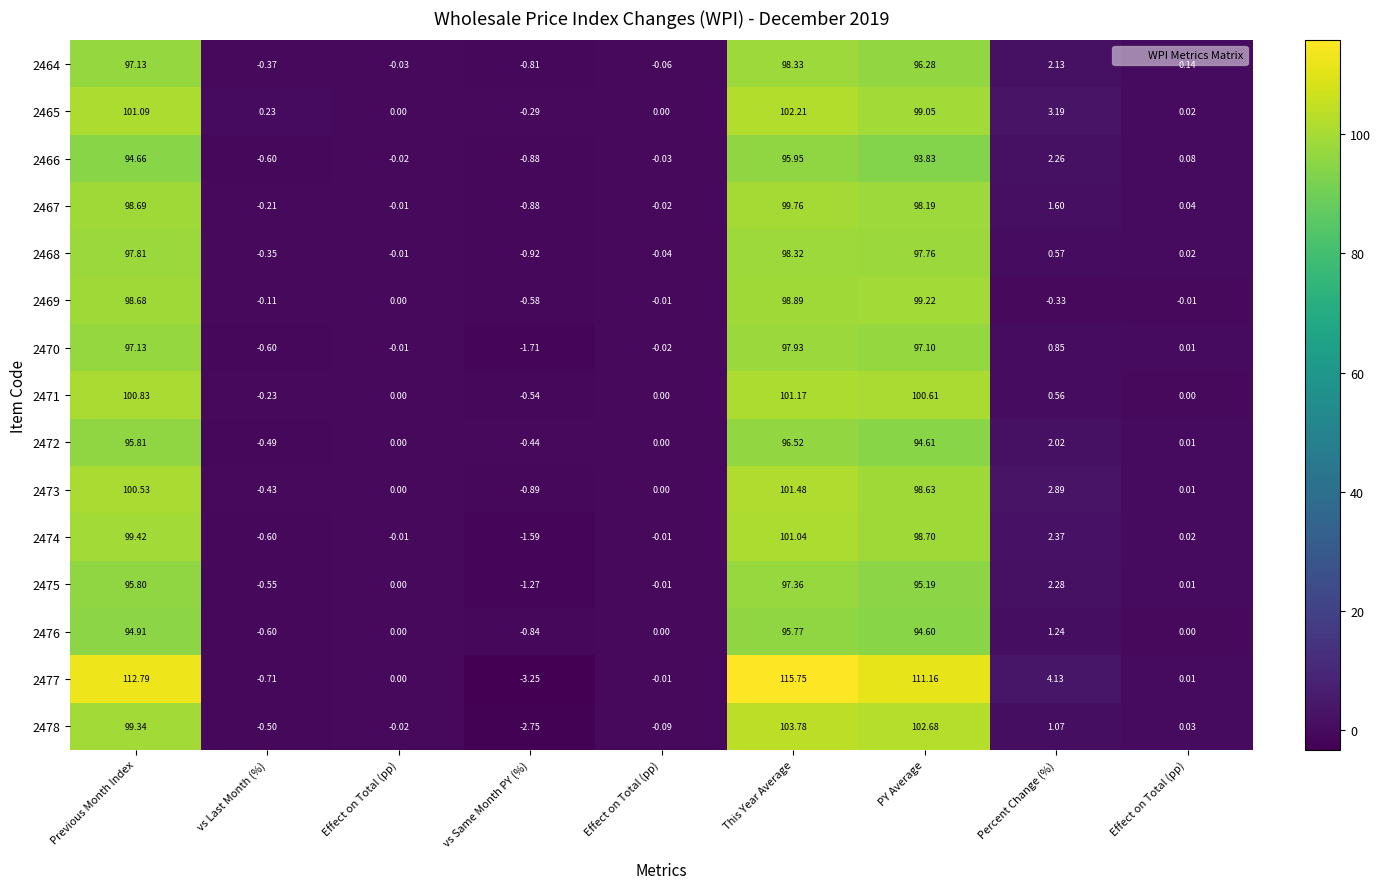

How many categories are shown in the chart?

9